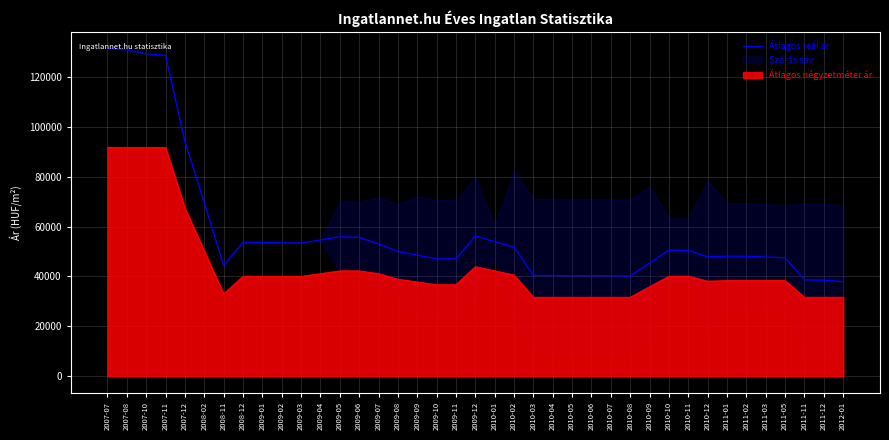

What value does the data have at 2010-12?

47846